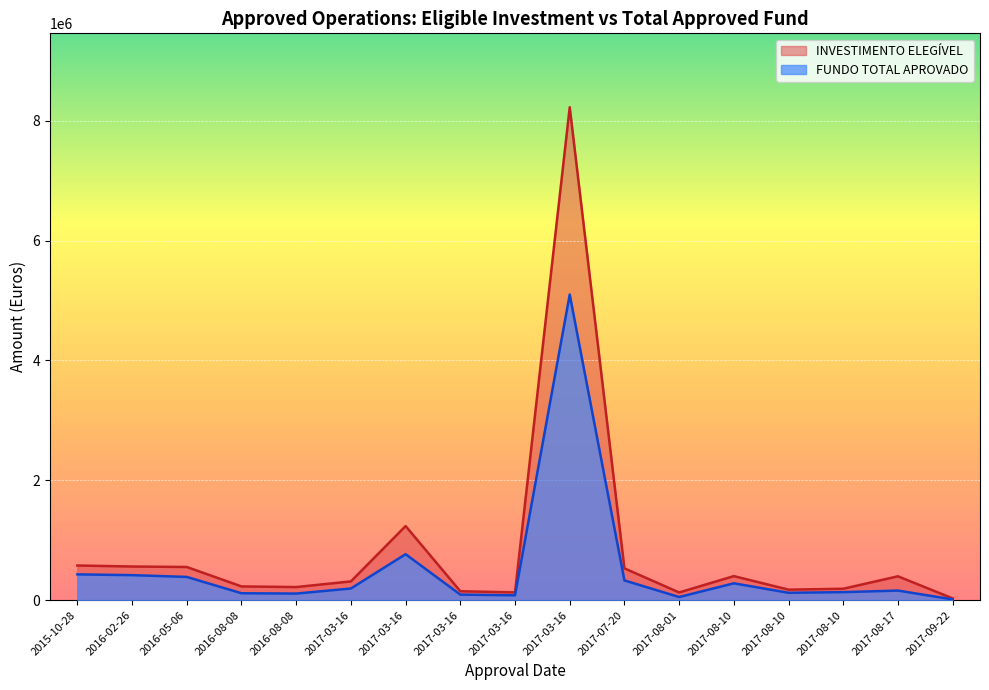

What value does the INVESTIMENTO ELEGÍVEL series have at 2016-08-08?

217311.2